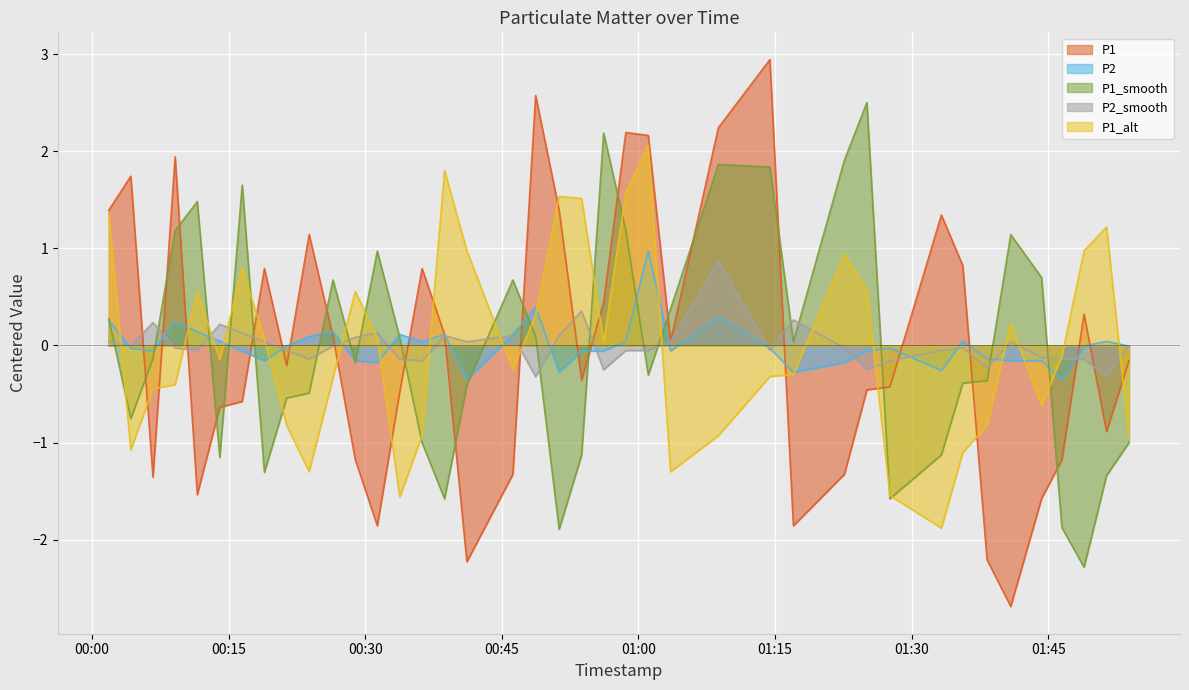

What is the highest value of the P1_alt series?

2.1